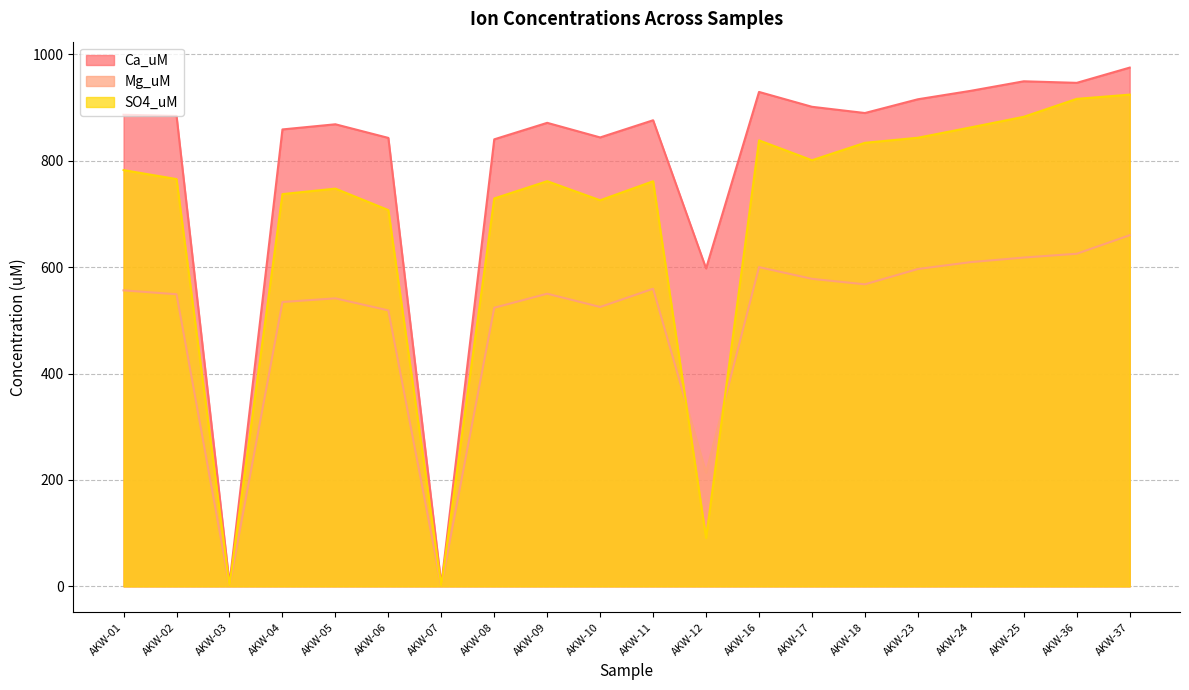

Reading right to left, what are all the values shown in this chart?

Ca_uM: 975.2	946.6	949.5	931.6	915.7	889.9	901.6	929.5	597.7	876.2	844.0	871.4	840.4	3.4	843.1	868.7	859.0	5.1	884.4	886.6
Mg_uM: 660.1	625.3	618.1	609.6	596.6	567.8	578.1	600.1	213.6	559.5	525.2	550.2	523.8	0.9	518.8	541.5	534.5	0.9	549.2	556.4
SO4_uM: 924.5	916.5	882.8	862.9	843.4	833.9	801.1	838.5	91.0	761.6	725.8	761.7	729.2	1.1	707.4	747.8	737.4	1.7	765.7	782.6